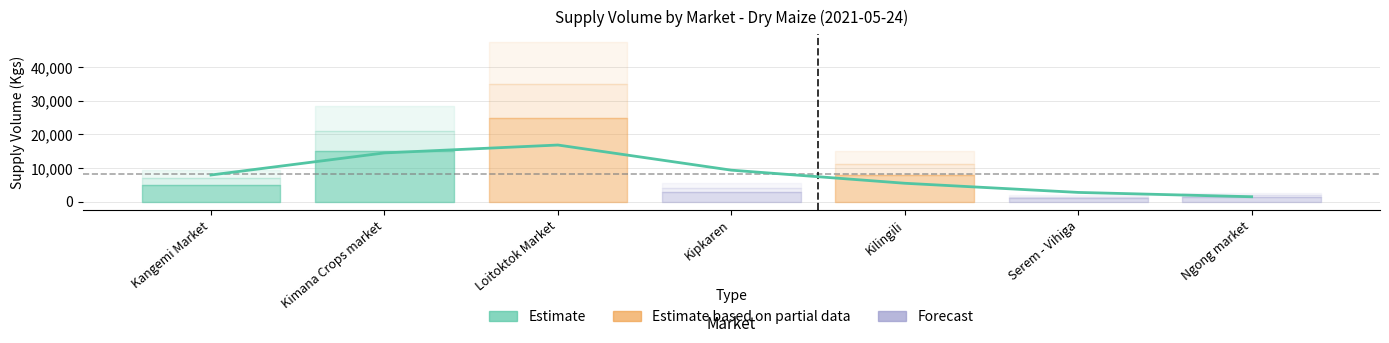

List the labels in order of value, smallest first.

Ngong market, Serem - Vihiga, Kilingili, Kangemi Market, Kipkaren, Kimana Crops market, Loitoktok Market